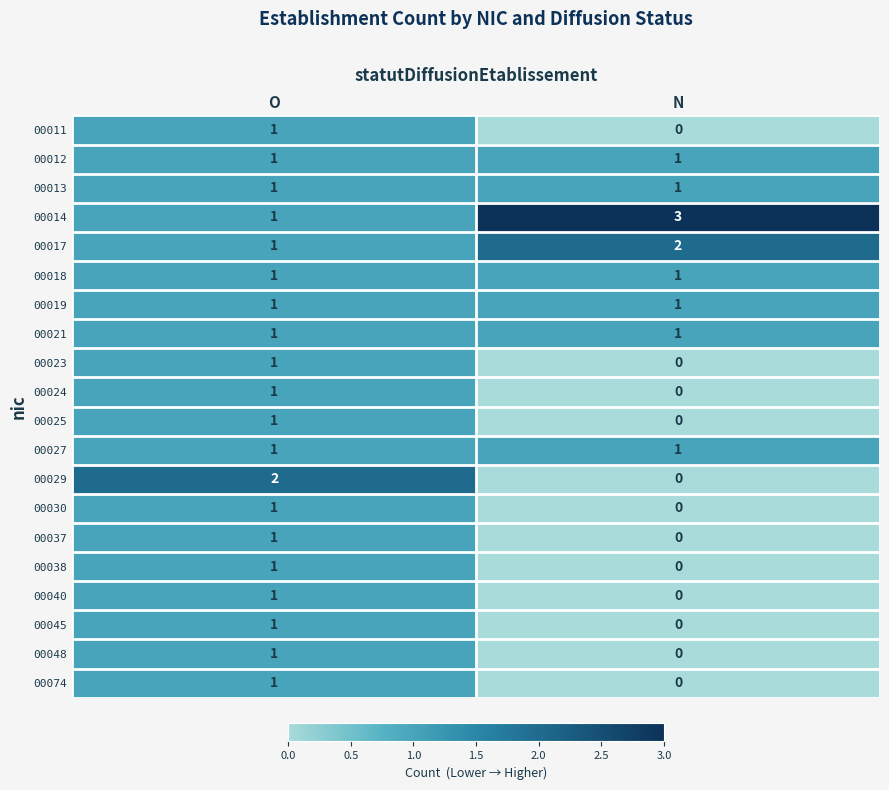

List the labels in order of 00038 value, largest first.

O, N